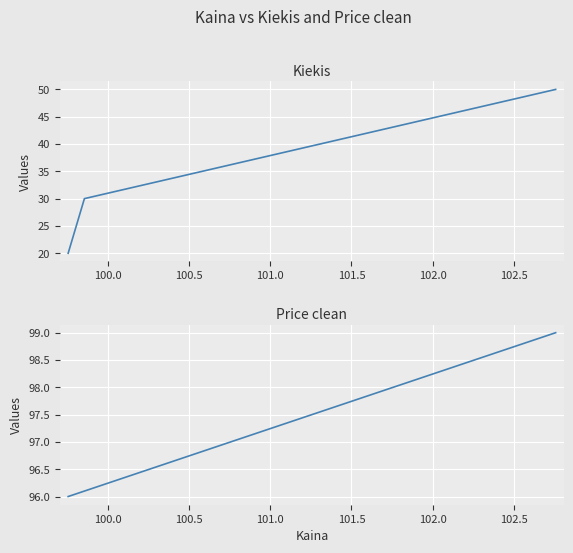

How many values in the Price clean series exceed 96?

2